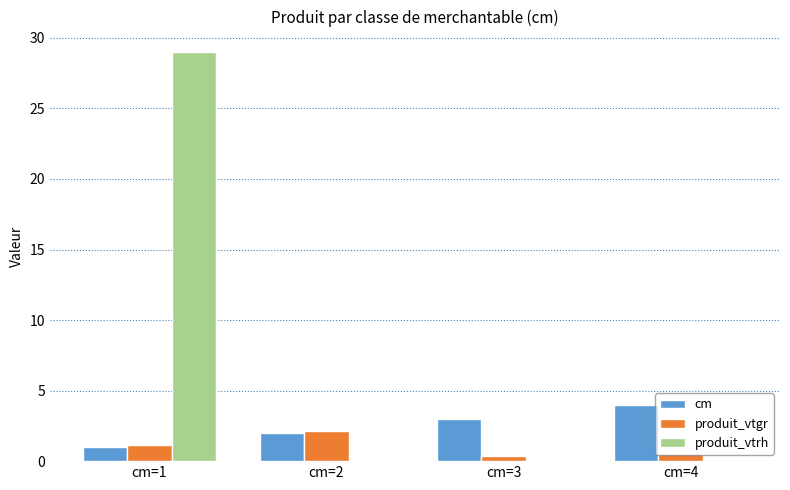

Which series has the largest total across all categories?

produit_vtrh